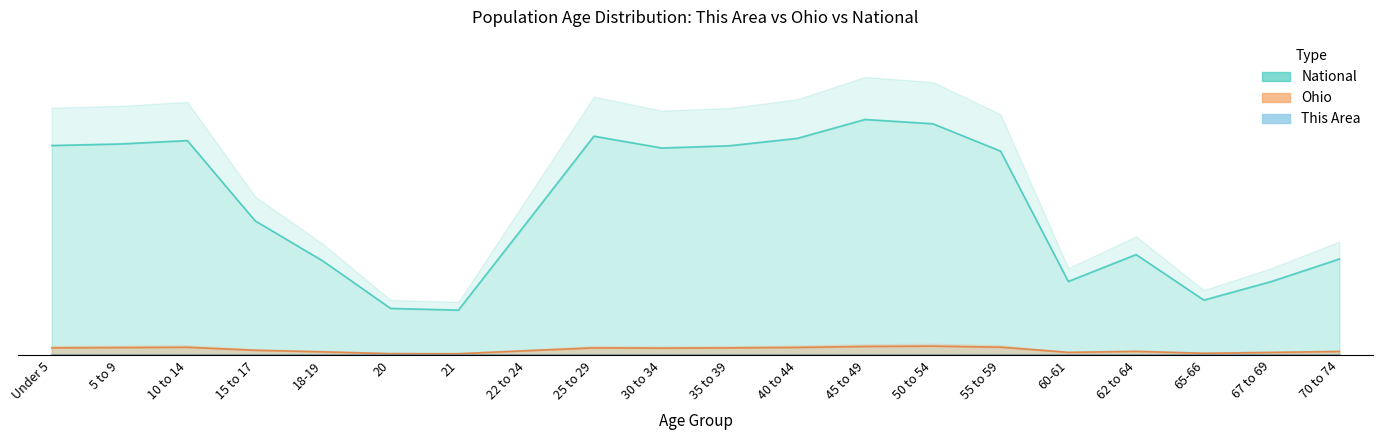

Does the chart have visible grid lines?

No